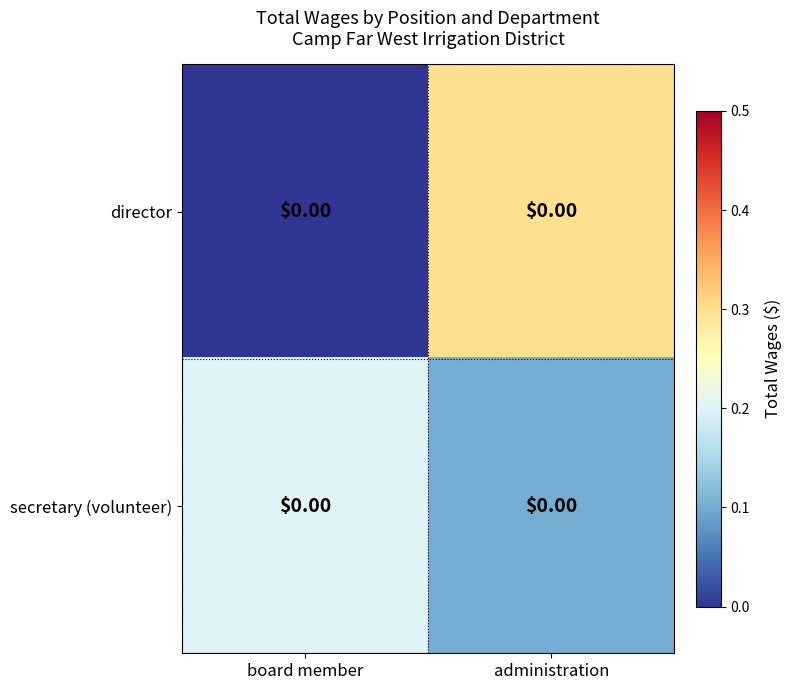

Which series changed the most between board member and administration?

director